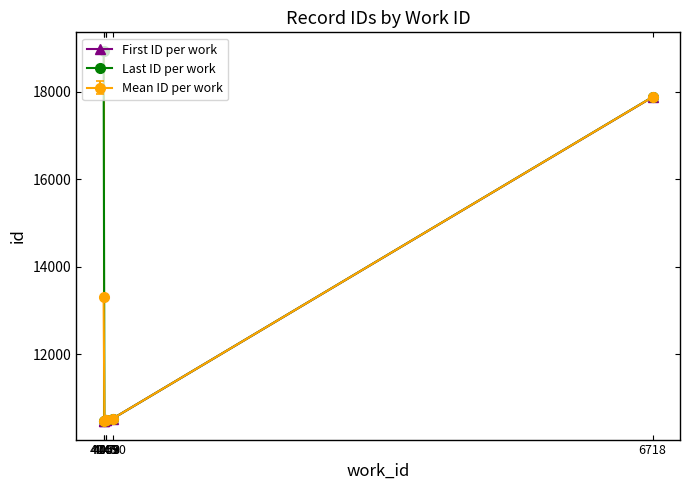

What is the approximate value of Last ID per work at 4059?

10501